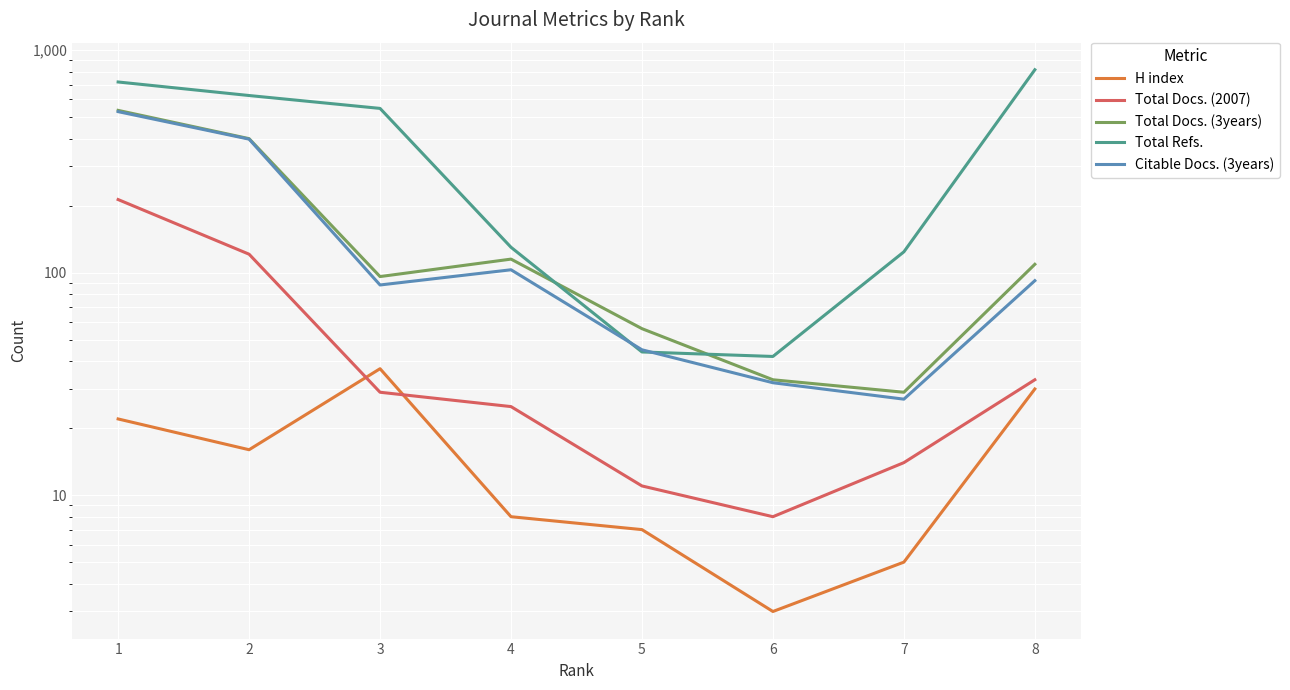

How many lines are shown in the chart?

5